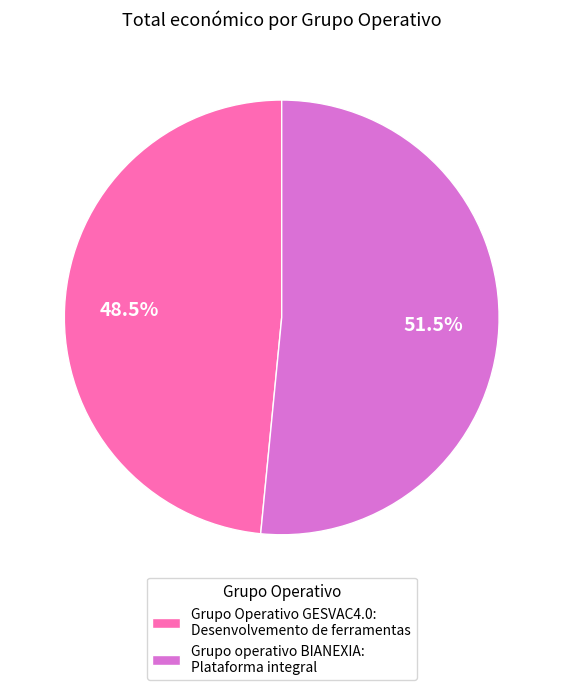

Does Grupo Operativo GESVAC4.0 account for over 50% of the chart?

No